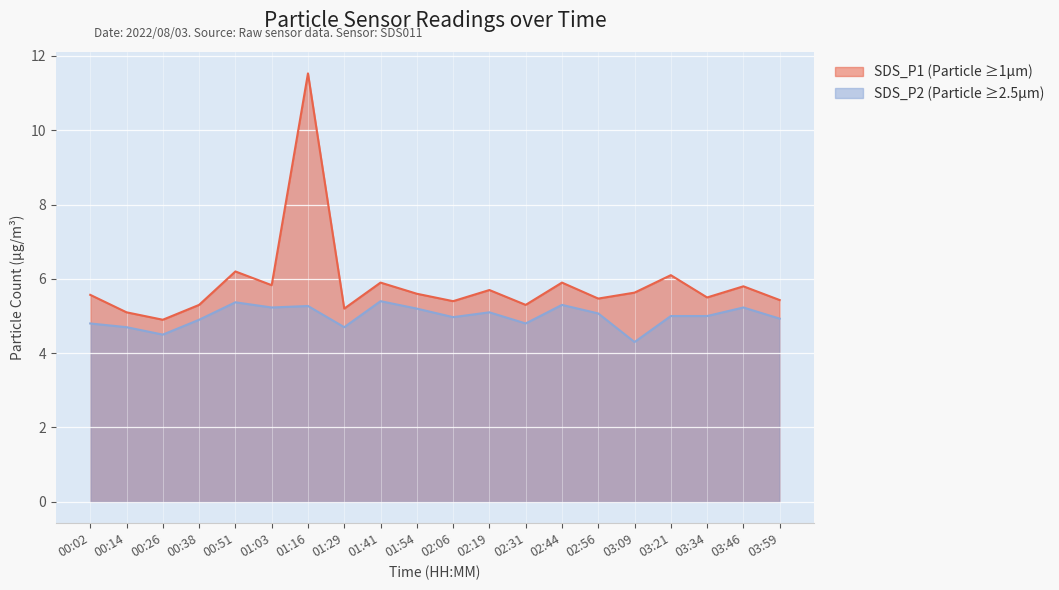

List the labels in order of SDS_P2 value, largest first.

01:41, 00:51, 02:44, 01:16, 01:03, 03:46, 01:54, 02:19, 02:56, 03:21, 03:34, 02:06, 03:59, 00:38, 00:02, 02:31, 00:14, 01:29, 00:26, 03:09